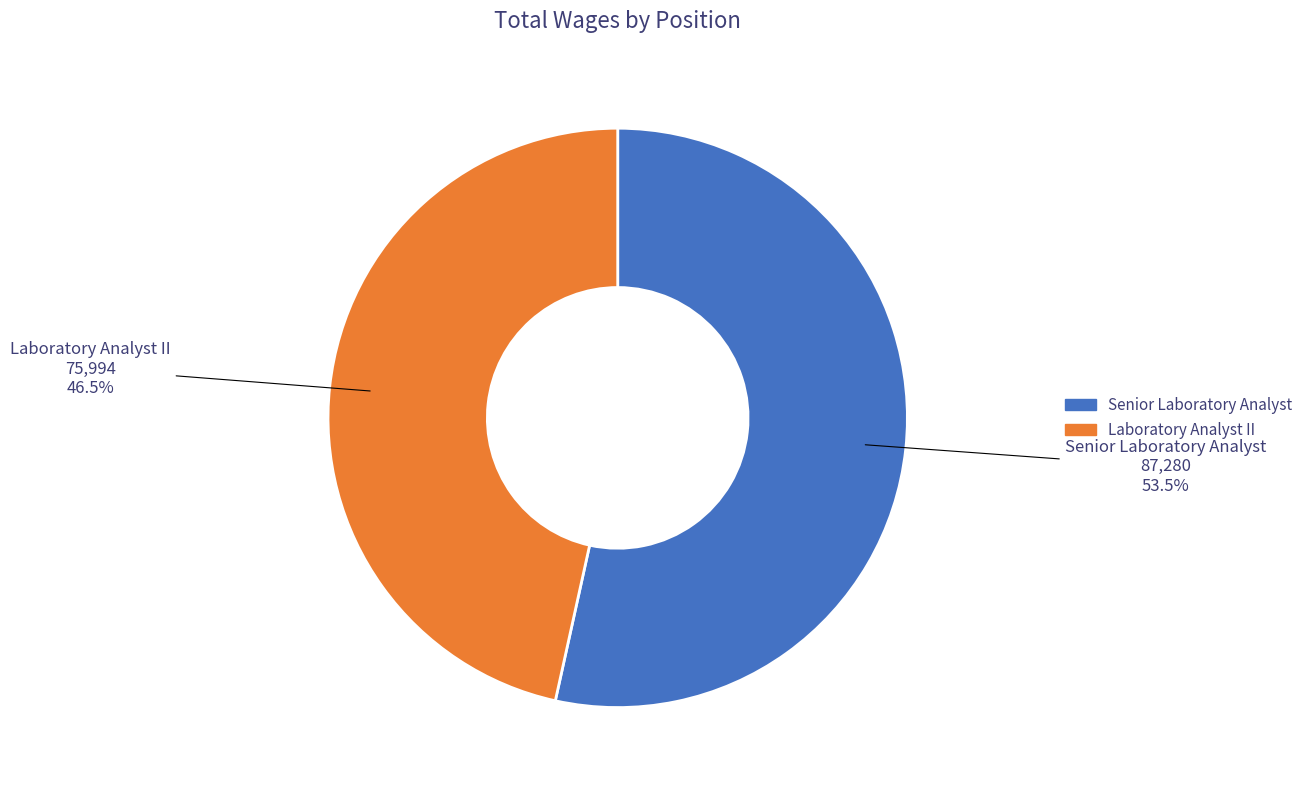

What is the smallest slice in the pie chart?

Laboratory Analyst II